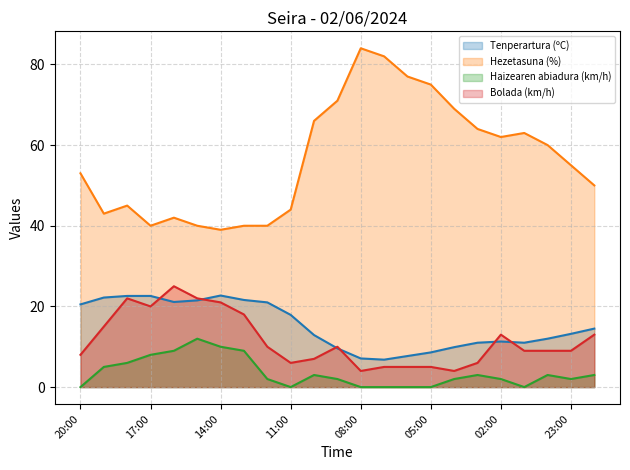

Reading left to right, list all the values displayed in this chart.

Tenperartura (ºC): 20.5	22.2	22.6	22.6	21.1	21.5	22.7	21.6	21.0	17.9	12.9	9.6	7.1	6.8	7.7	8.6	9.9	11.0	11.3	11.0	12.0	13.2	14.5
Hezetasuna (%): 53.0	43.0	45.0	40.0	42.0	40.0	39.0	40.0	40.0	44.0	66.0	71.0	84.0	82.0	77.0	75.0	69.0	64.0	62.0	63.0	60.0	55.0	50.0
Haizearen abiadura (km/h): 0.0	5.0	6.0	8.0	9.0	12.0	10.0	9.0	2.0	0.0	3.0	2.0	0.0	0.0	0.0	0.0	2.0	3.0	2.0	0.0	3.0	2.0	3.0
Bolada (km/h): 8.0	15.0	22.0	20.0	25.0	22.0	21.0	18.0	10.0	6.0	7.0	10.0	4.0	5.0	5.0	5.0	4.0	6.0	13.0	9.0	9.0	9.0	13.0